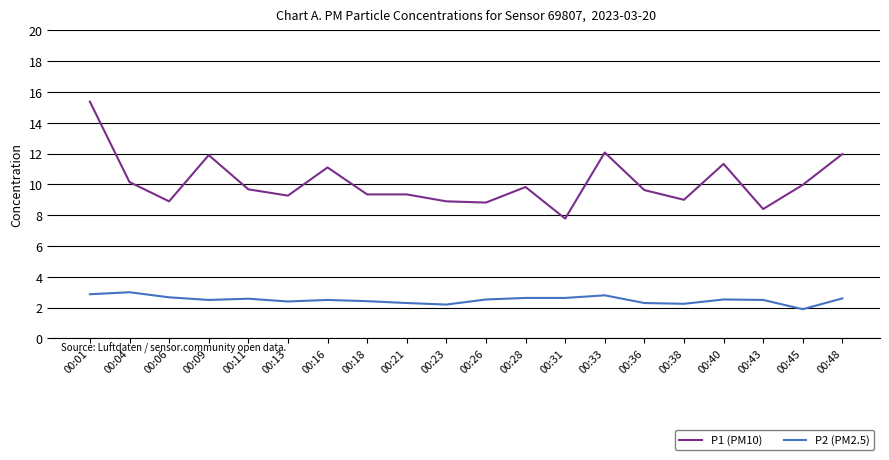

Rank the series by their maximum value, from lowest to highest.

P2 (PM2.5), P1 (PM10)